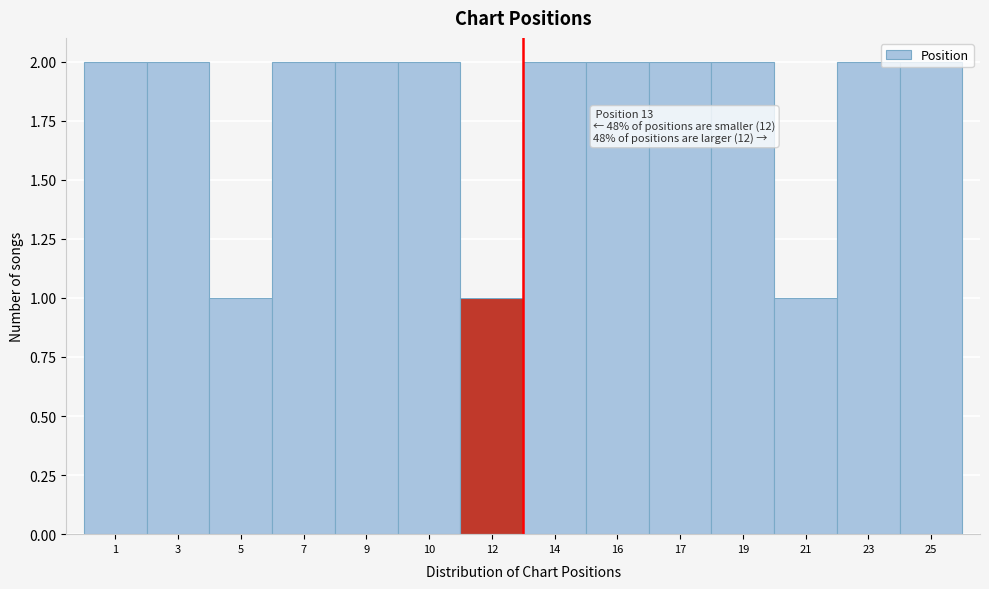

What is the change in value from 5 to 14?

+1